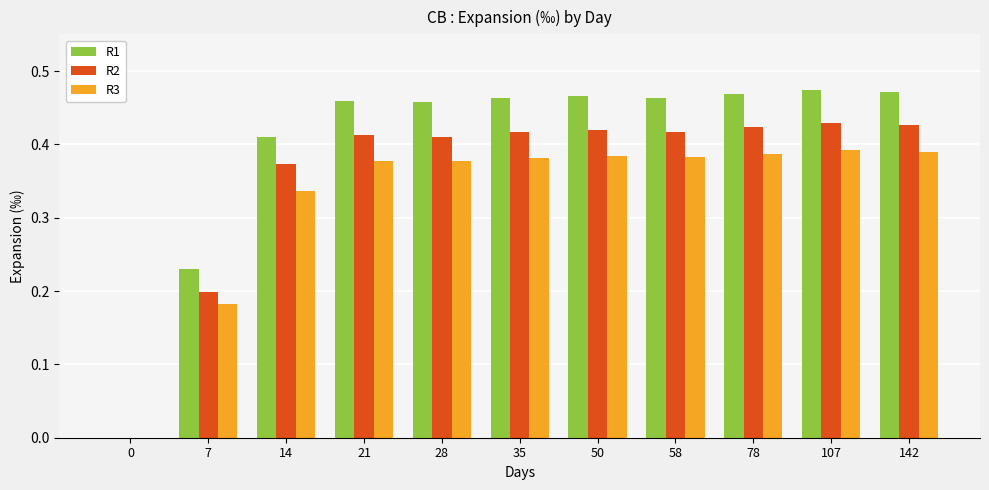

The value of R2 at 142 is 0.7. True or false?

False